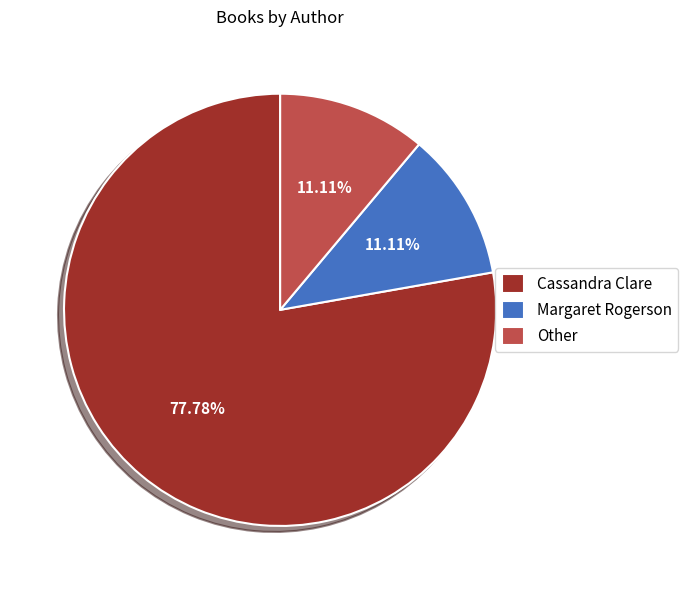

What is the ratio of the value at Other to the value at Margaret Rogerson?

1.0